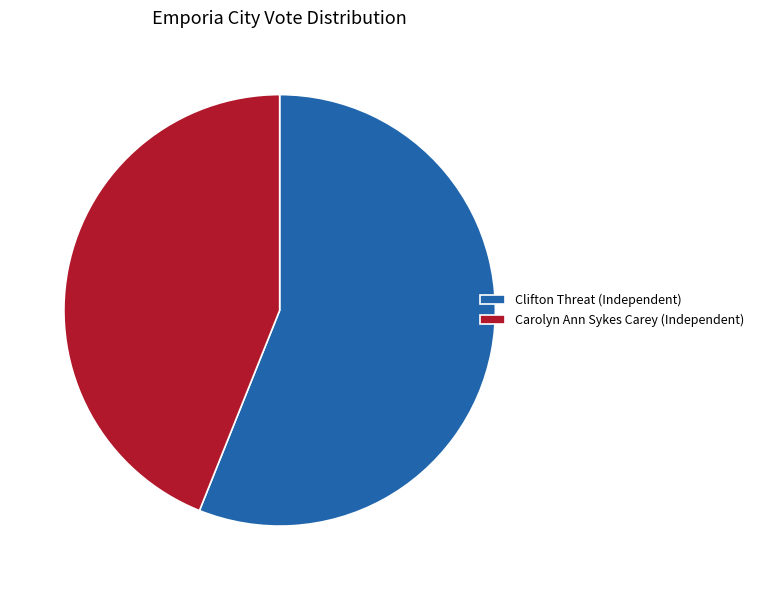

Is it true that Clifton Threat (Independent) is 56% of the pie?

True